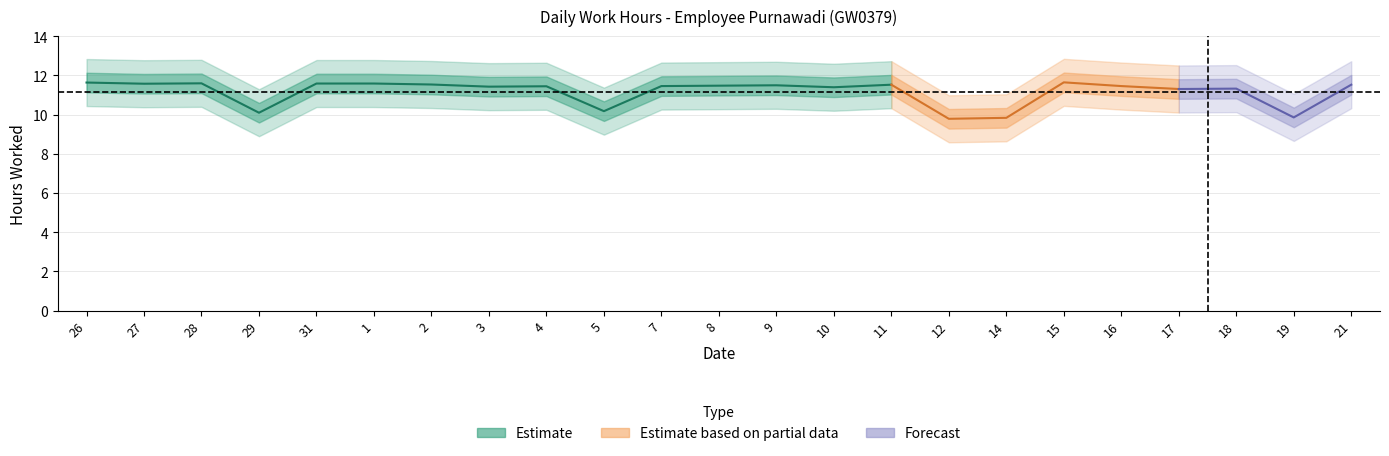

True or false: Low and Break_Total intersect in this chart.

False